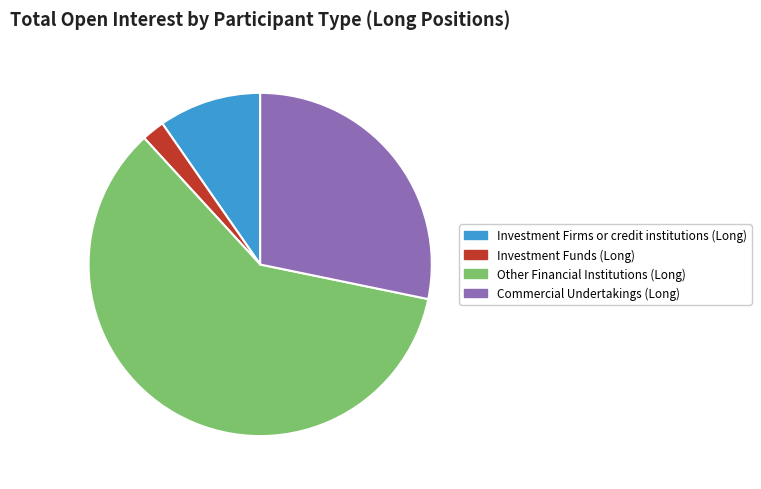

The Commercial Undertakings (Long) slice represents 28% of the pie. True or false?

True